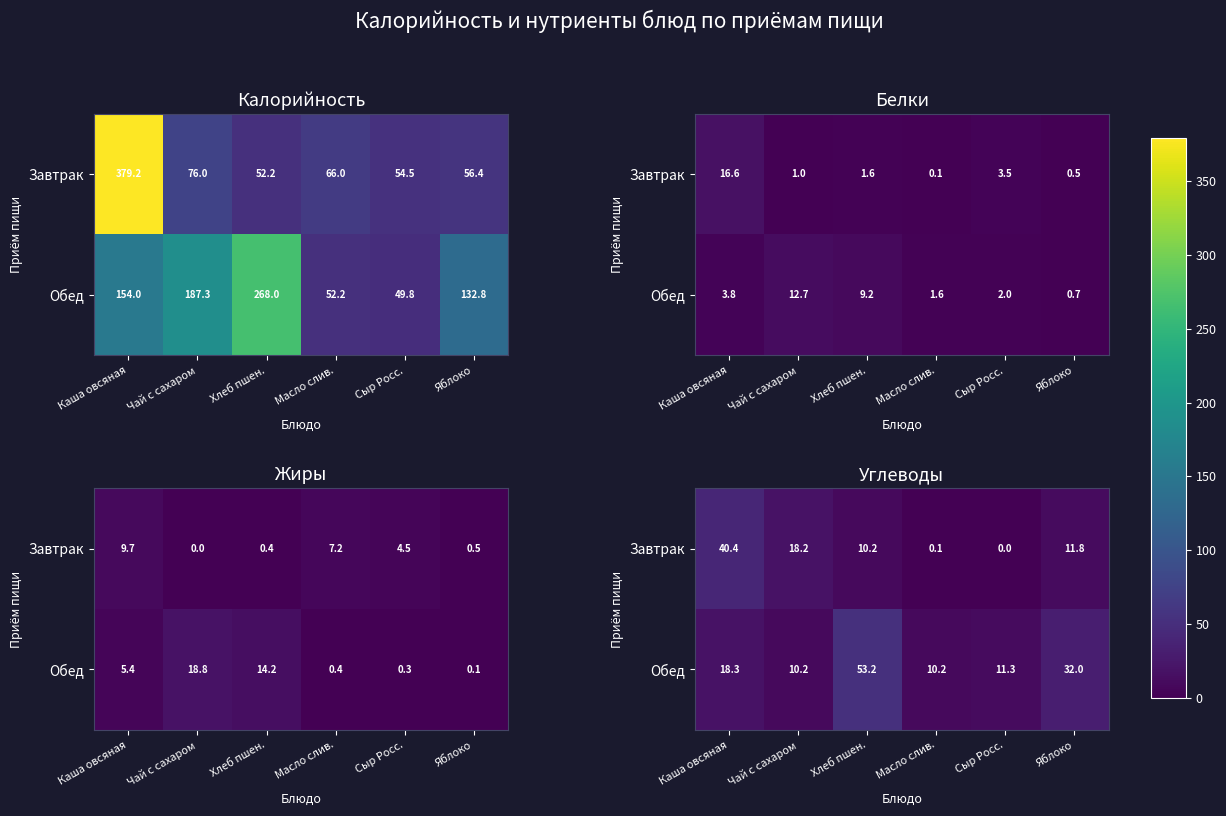

How many series are shown in this chart?

2